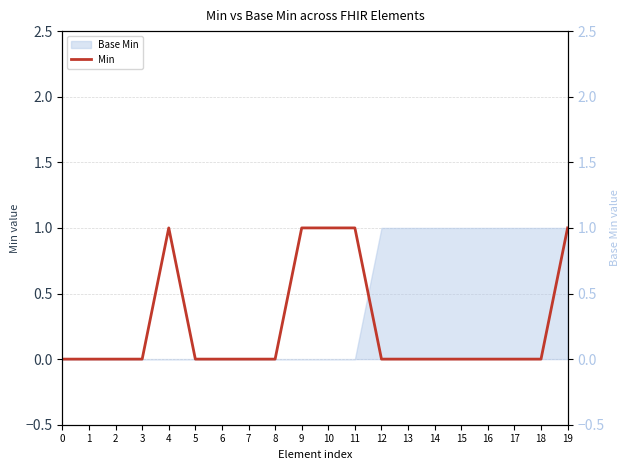

True or false: the data has more than 2 interior local peaks.

False